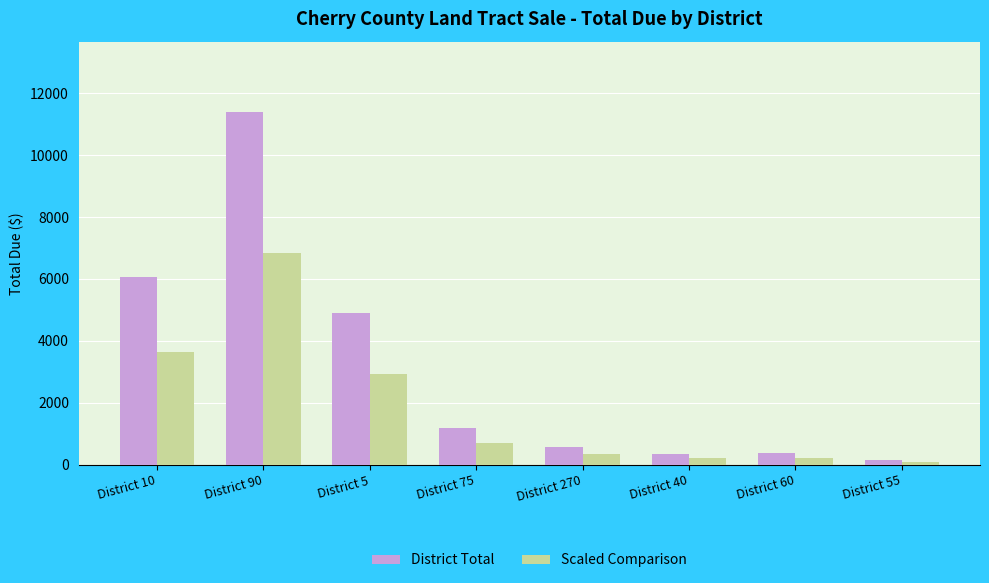

Rank the series by their maximum value, from lowest to highest.

Scaled Comparison, District Total